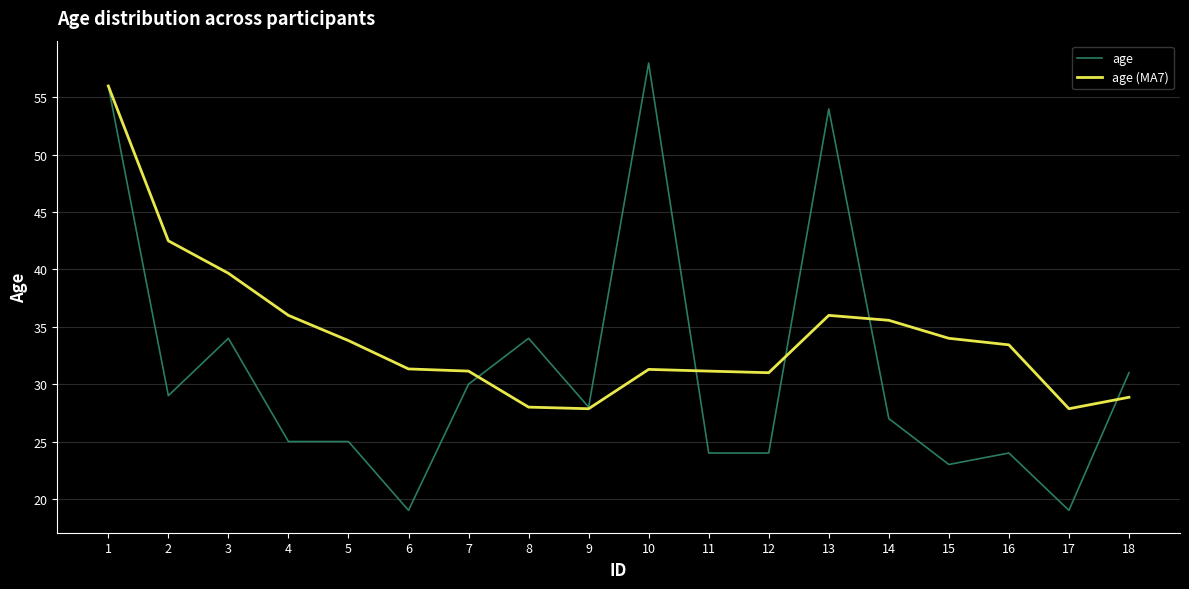

How many lines are shown in the chart?

2